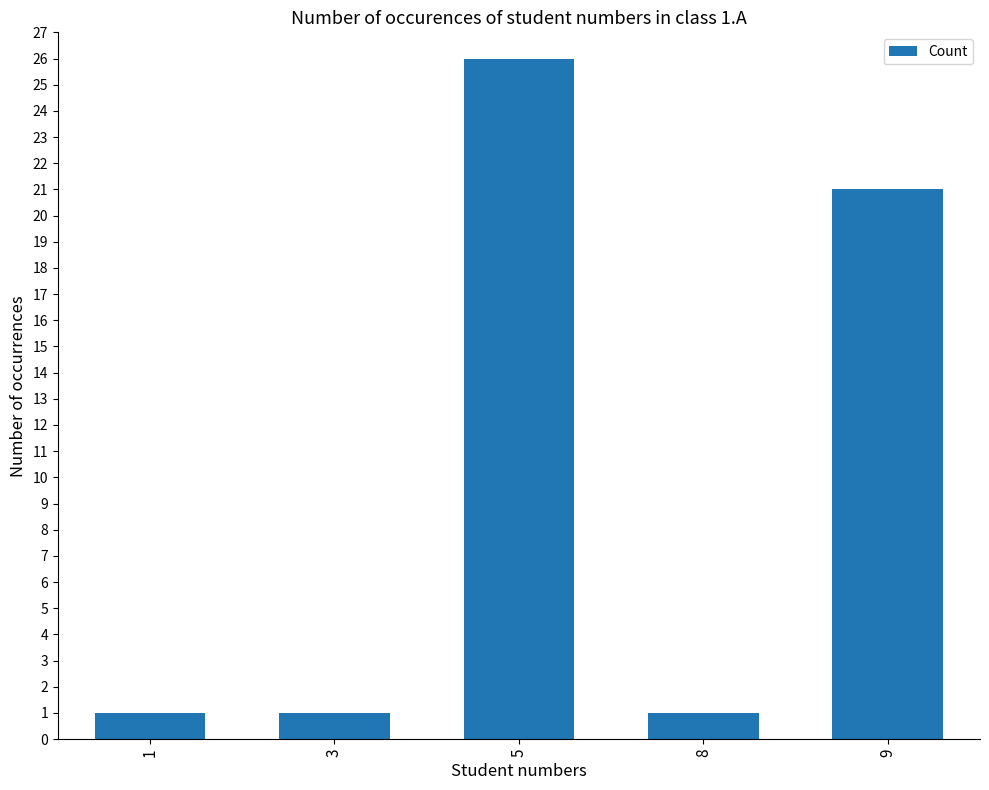

Reading right to left, transcribe all the data shown in this chart.

9=21	8=1	5=26	3=1	1=1